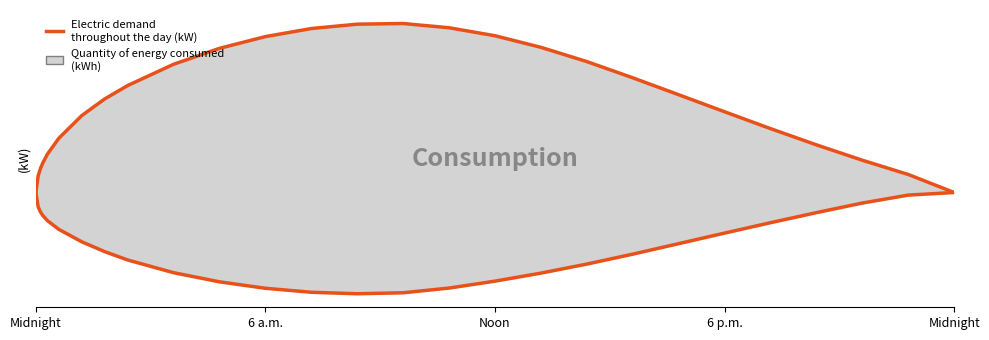

The value at 23 is 0.0. True or false?

False